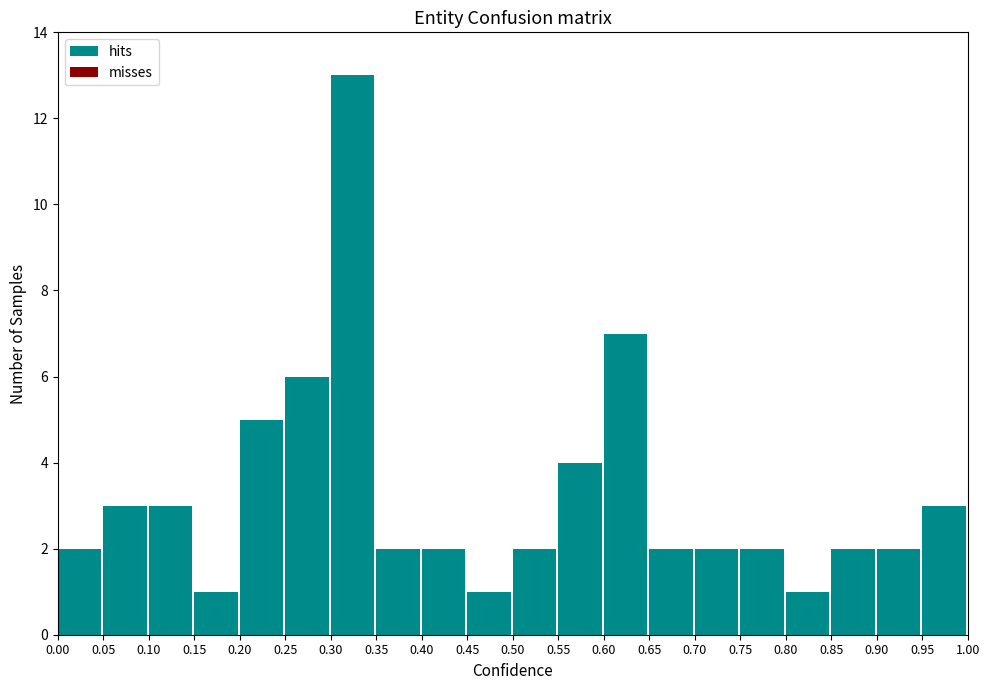

What is the height of the bar covering 0.95 to 1.00 on the x-axis? The values are not printed on the chart, so give them approximately, as read against the axis.

3